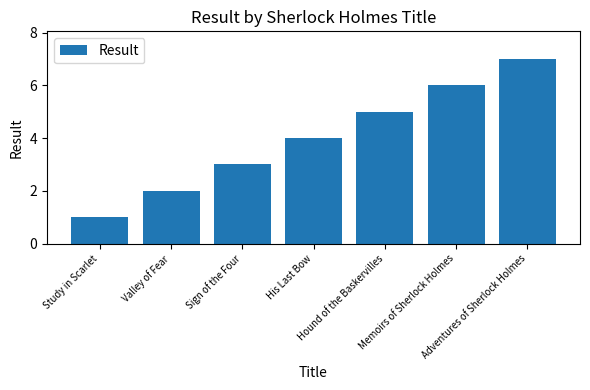

What is the ratio of the value at Memoirs of Sherlock Holmes to the value at Sign of the Four?

2.0